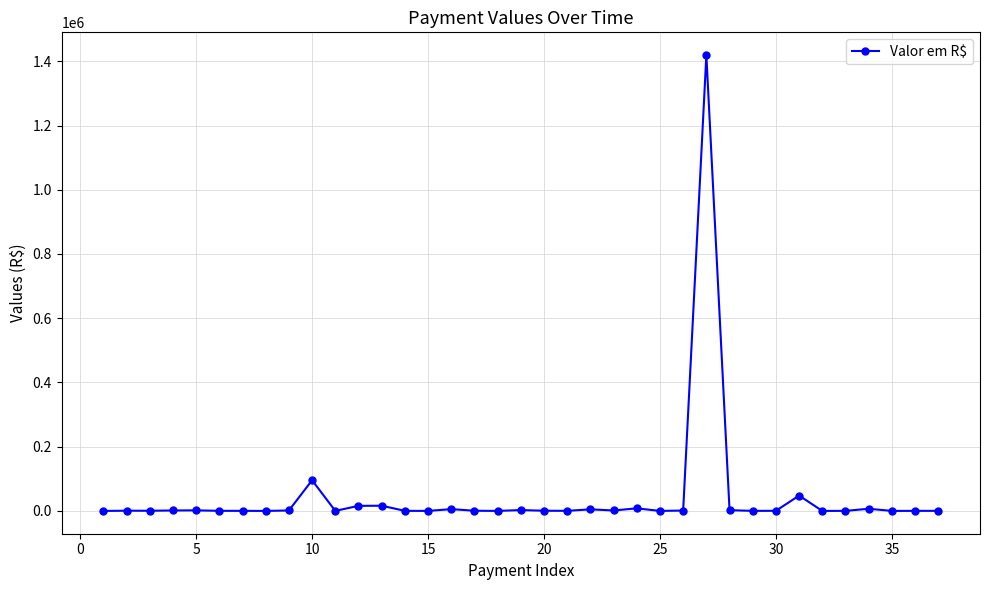

True or false: there are more than 2 points higher than both neighbors.

True